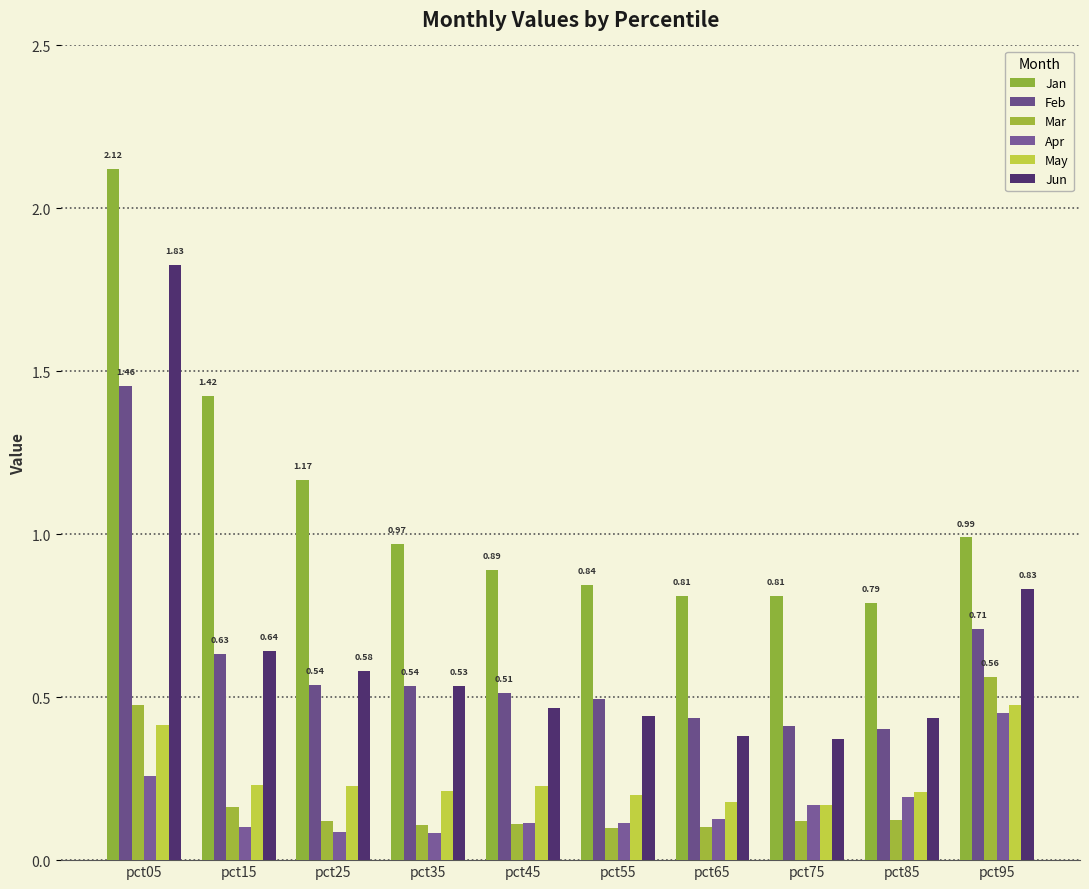

What is the total value across all series at pct85?

2.2